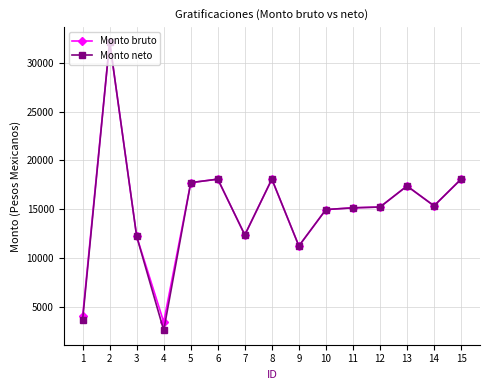

Which category has the highest value in the Monto neto series?

2